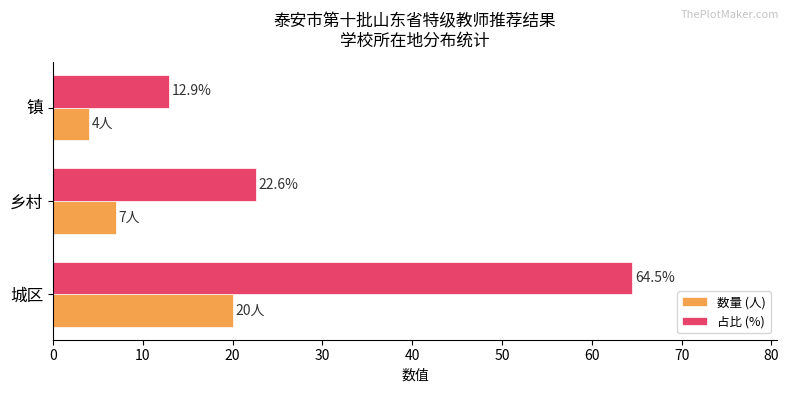

The value of 数量 (人) at 镇 is 4.0. True or false?

True